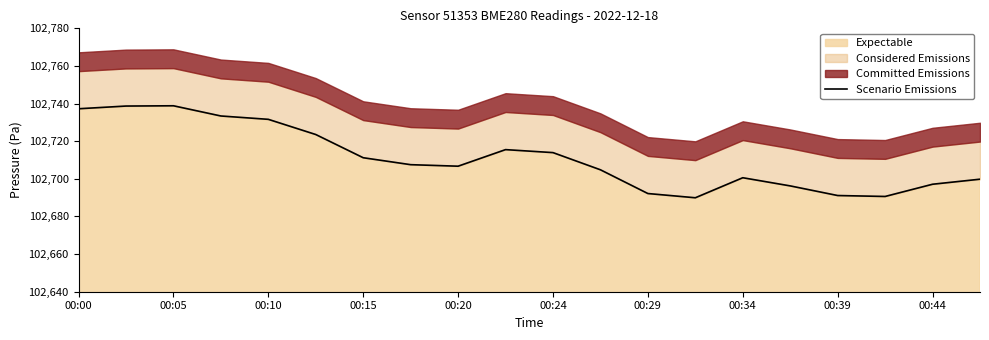

How many points are higher than both their immediate neighbors (excluding endpoints)?

3